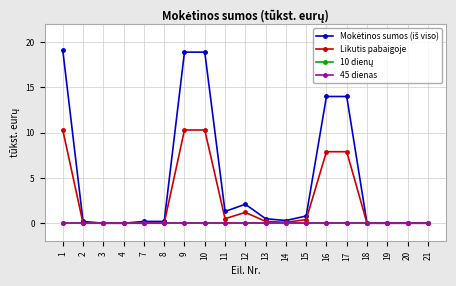

Which series has the largest total across all categories?

Mokėtinos sumos (iš viso)